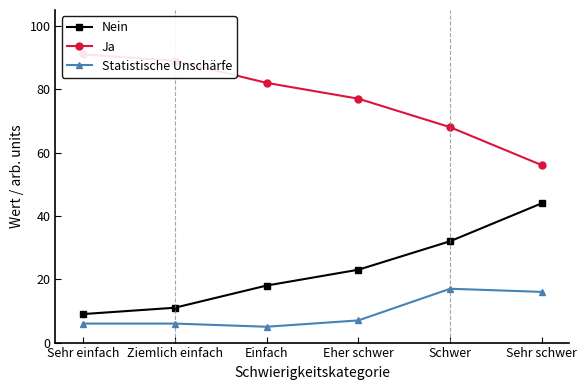

Which series has the widest spread of values?

Nein